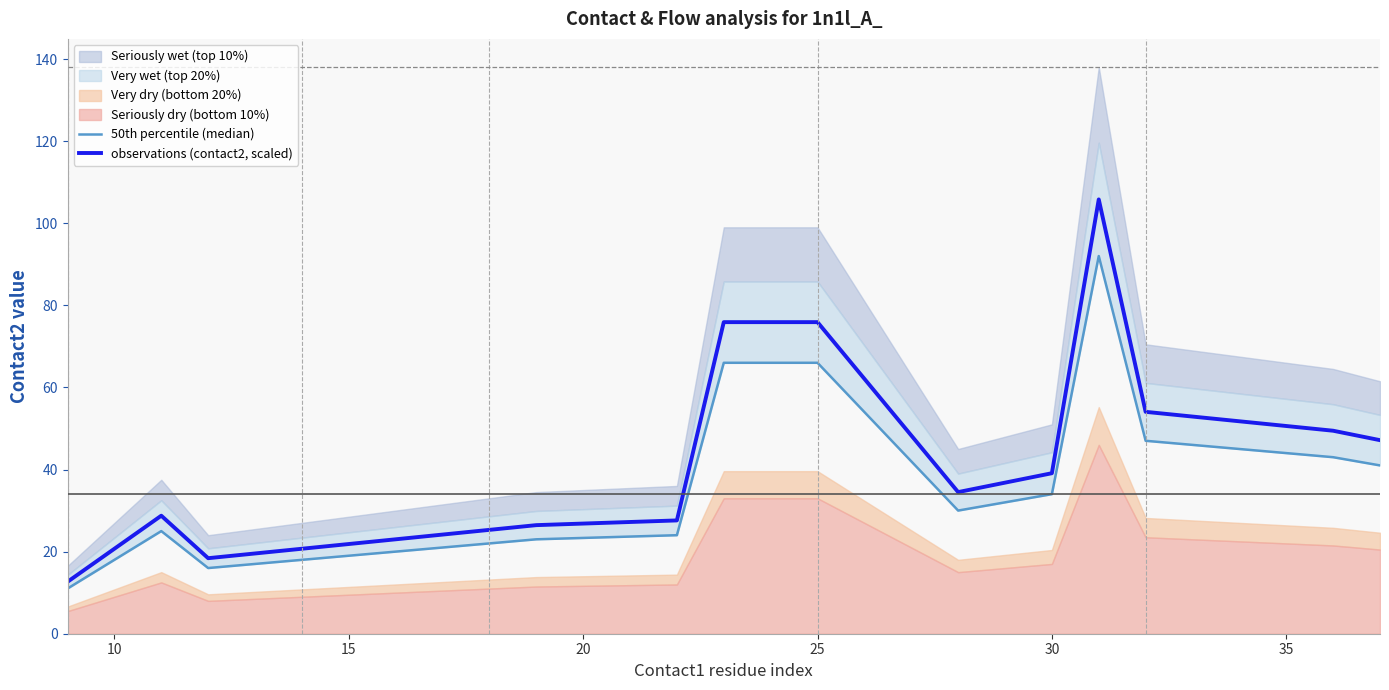

True or false: 50th percentile (median) and observations (contact2, scaled) cross at least once.

False